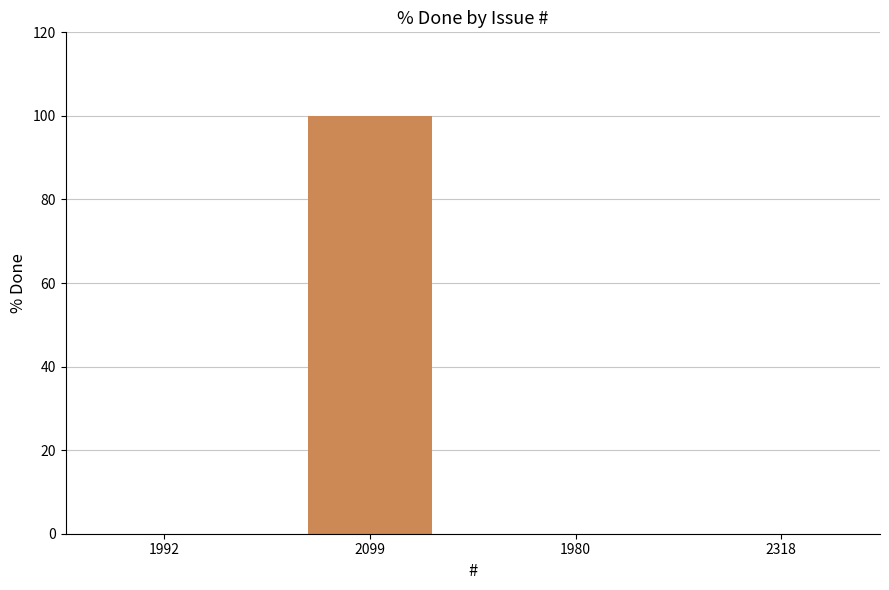

Which has a higher value, 1980 or 2099?

2099